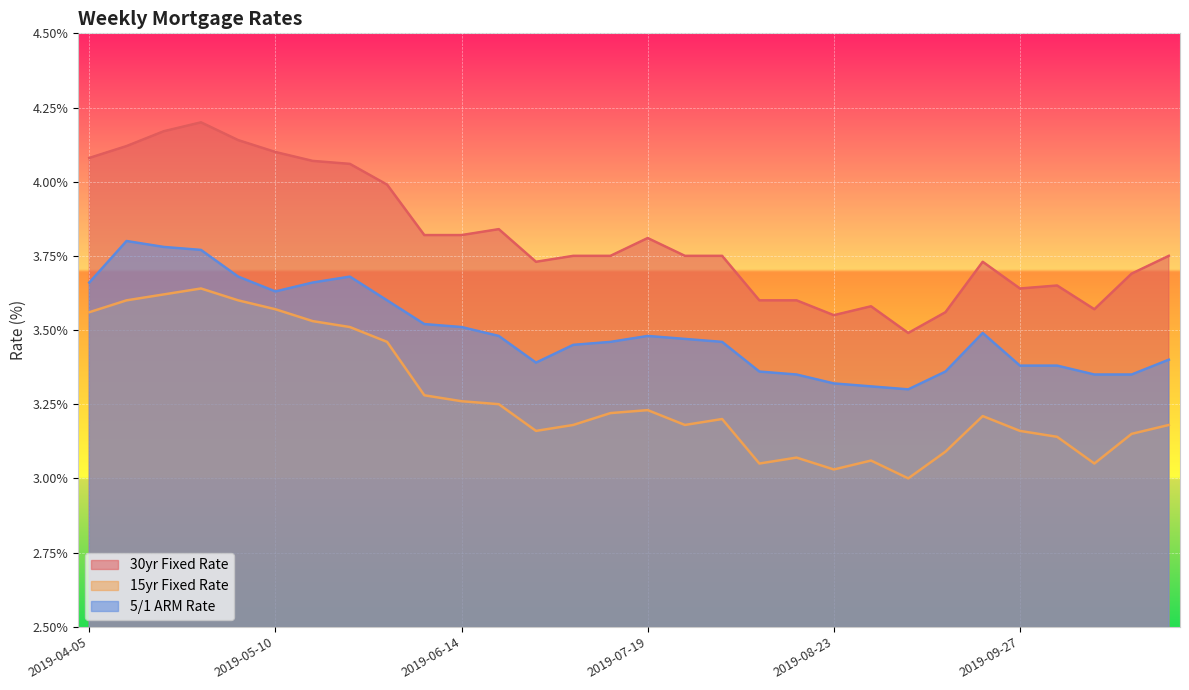

What is the label of the 8th point from the left?

2019-05-24